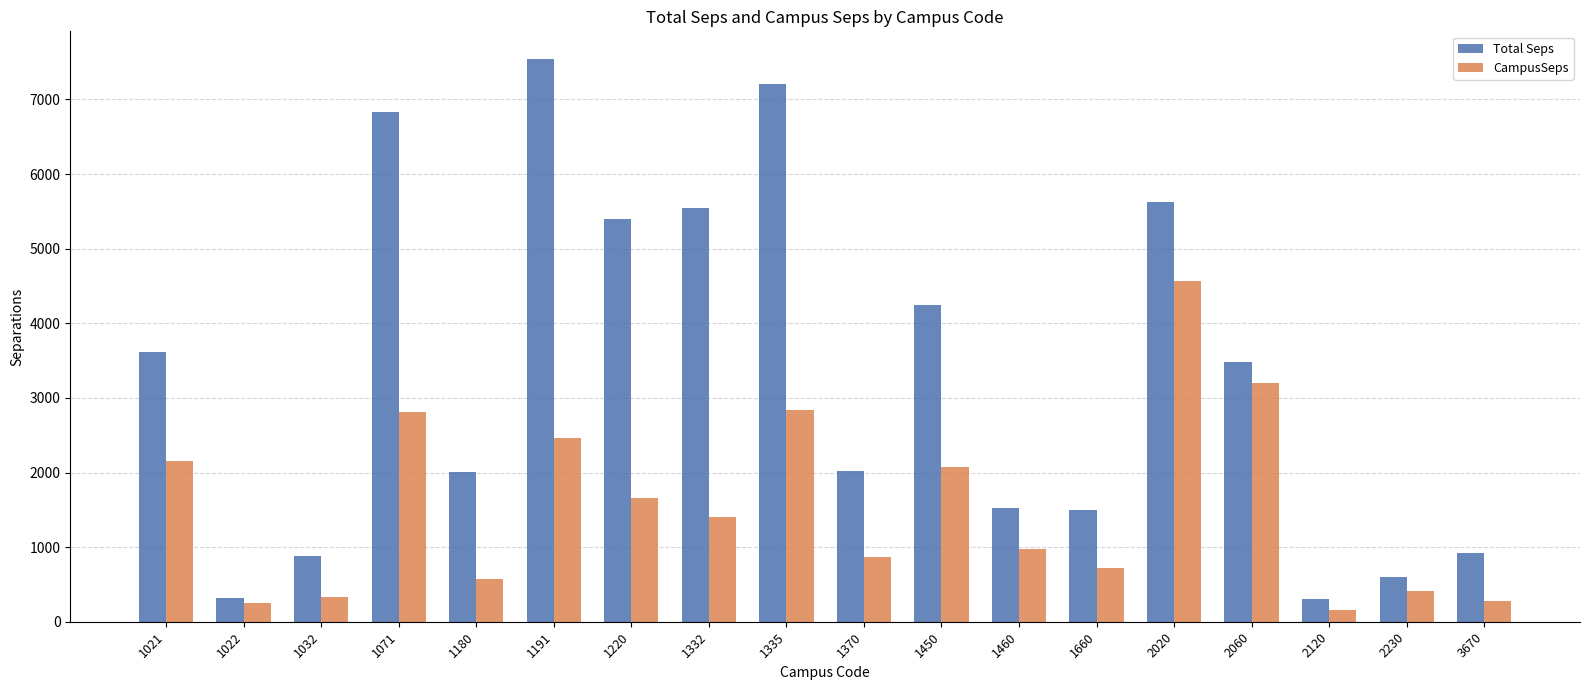

List the series in order of their peak value, highest first.

Total Seps, CampusSeps